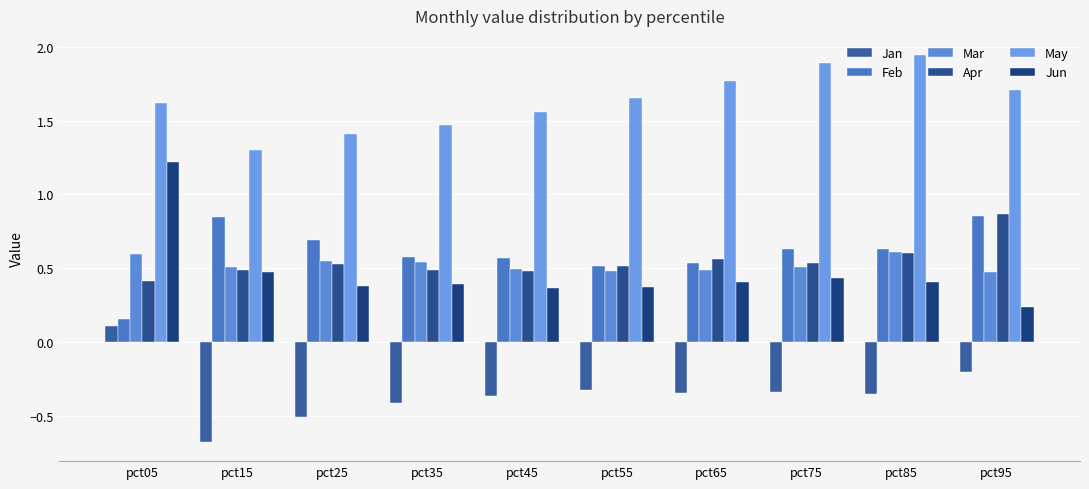

What is the sum of the Mar values at pct35 and pct05?

1.1